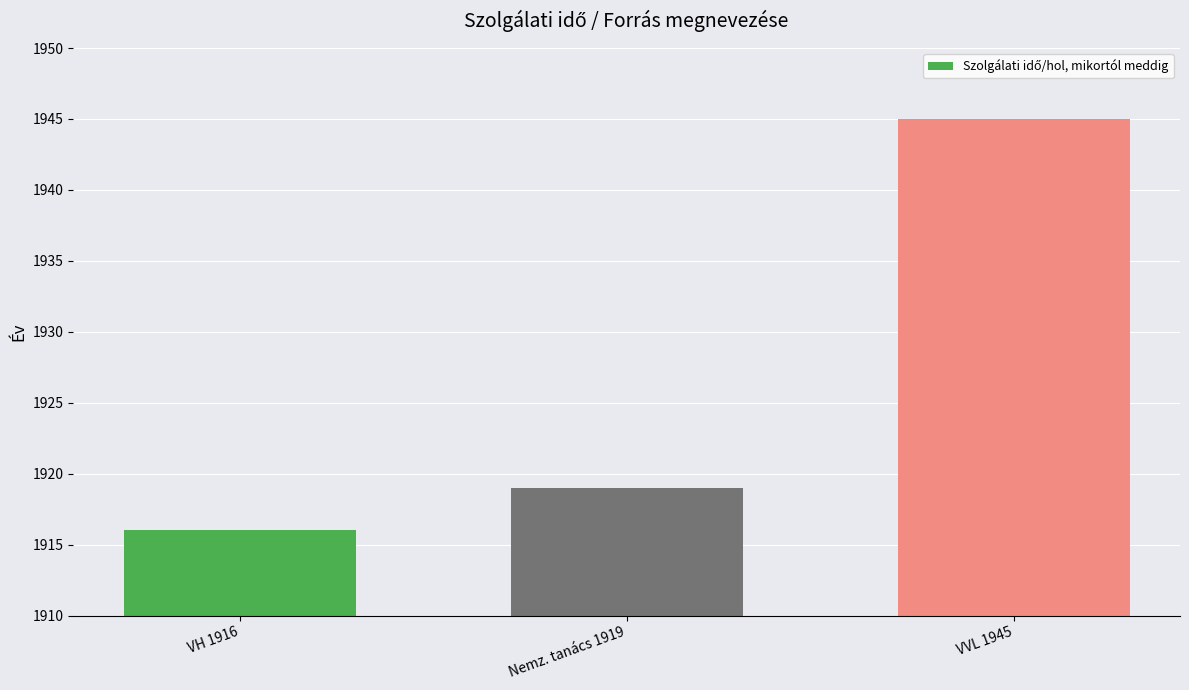

What is the change in value from VH 1916 to Nemz. tanács 1919?

+3